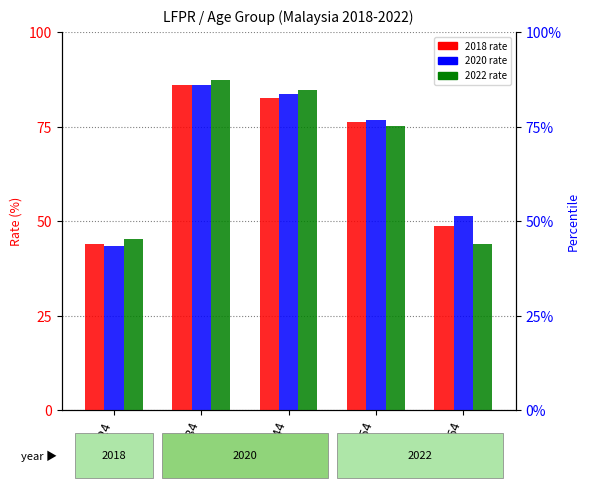

What is the difference between the Q1_2022 values at 35-44 and 15-24?

39.4